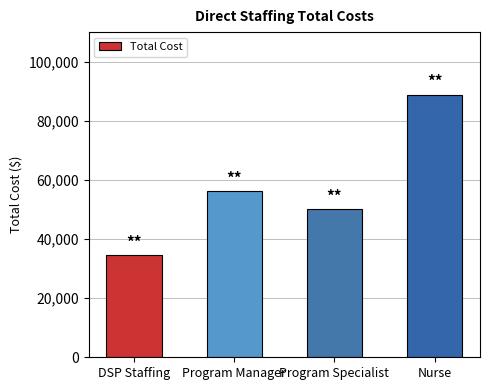

At which label does the data first exceed 56233?

Program Manager